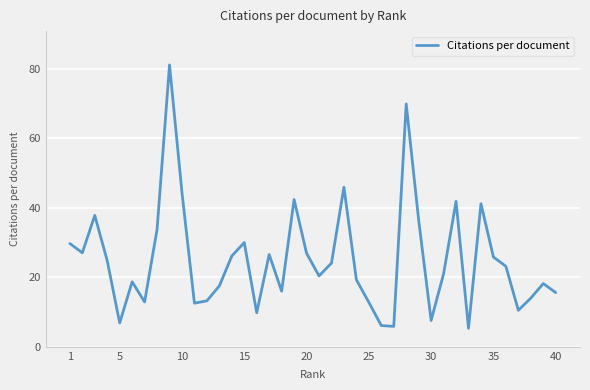

What is the maximum value shown in the chart?

81.1